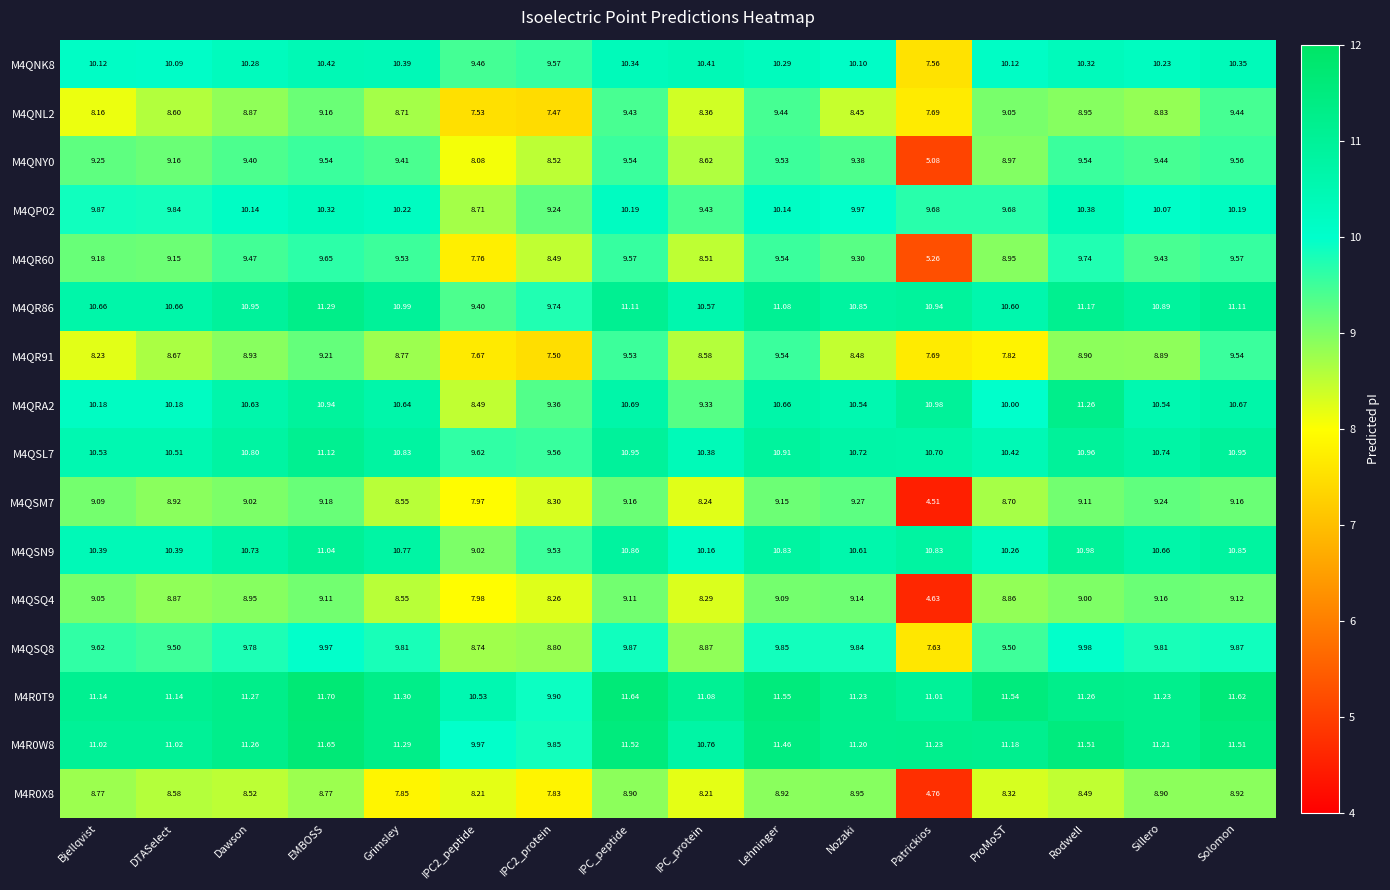

What is the difference between the highest and lowest values at DTASelect?

2.6